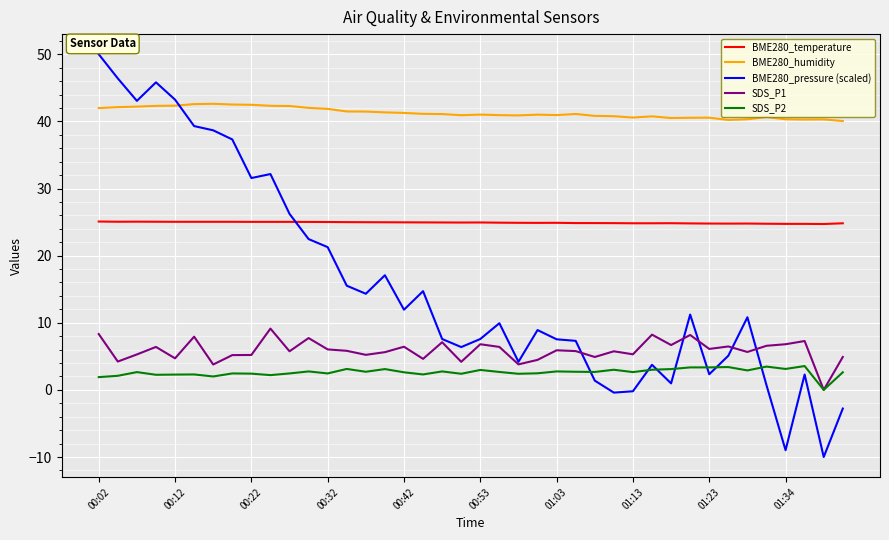

Which series has the largest total across all categories?

BME280_humidity